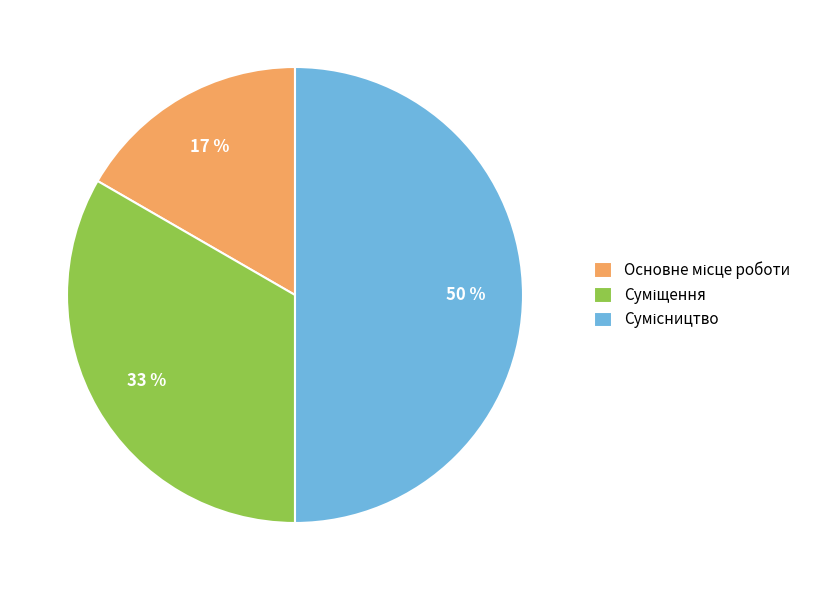

To the nearest percent, what is the average slice percentage?

33%